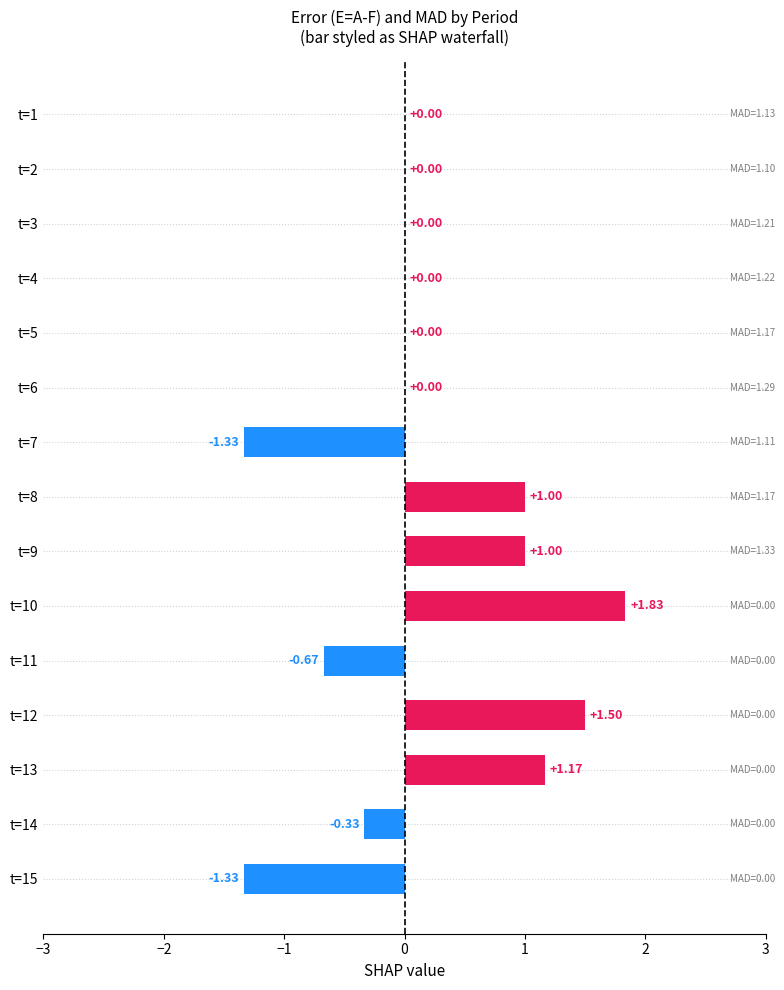

What is the change in value from t=5 to t=12?

+1.5